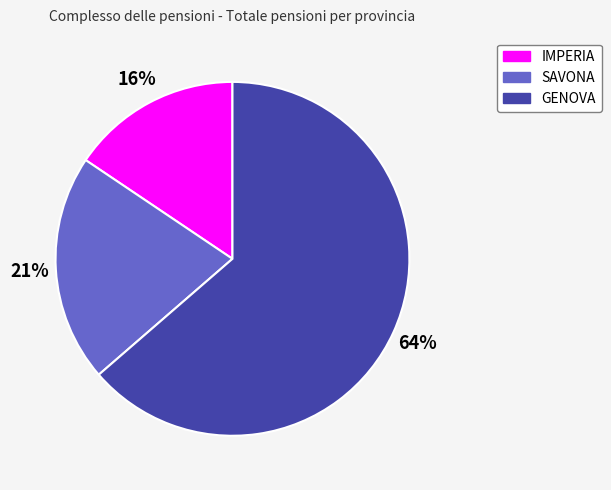

To the nearest percent, what portion does IMPERIA represent?

16%